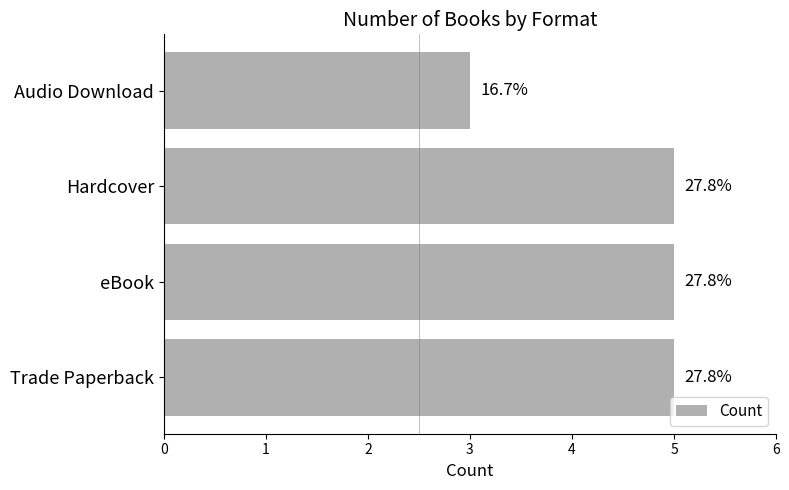

What is the difference between the maximum and minimum values?

2